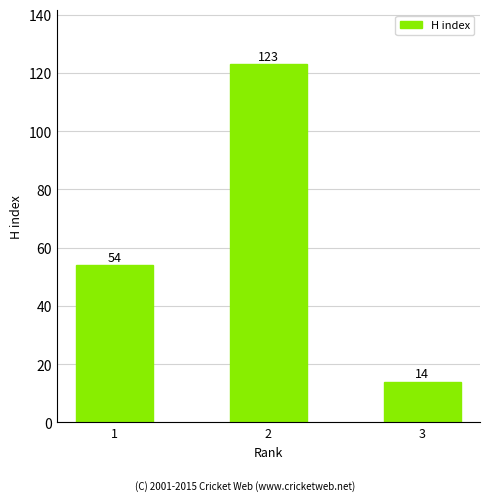

Reading right to left, extract all data points from this chart.

3=14	2=123	1=54